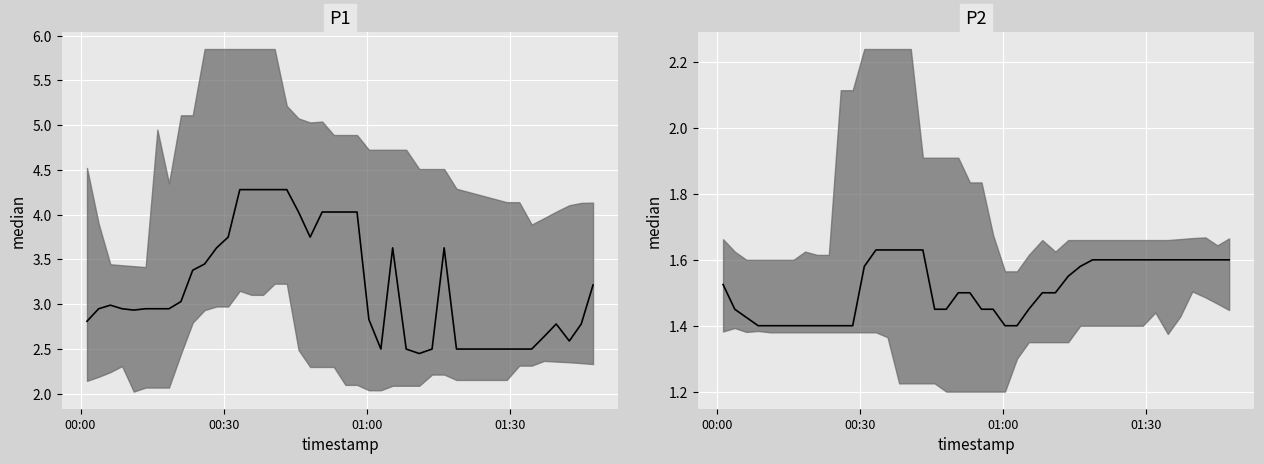

Reading right to left, what are all the values shown in this chart?

P1 median: 3.2	2.8	2.6	2.8	2.6	2.5	2.5	2.5	2.5	3.6	2.5	2.5	2.5	3.6	2.5	2.8	4.0	4.0	4.0	4.0	3.8	4.0	4.3	4.3	4.3	4.3	4.3	3.8	3.6	3.5	3.4	3.0	3.0	3.0	3.0	2.9	3.0	3.0	3.0	2.8
P2 median: 1.6	1.6	1.6	1.6	1.6	1.6	1.6	1.6	1.6	1.6	1.6	1.5	1.5	1.4	1.4	1.4	1.4	1.4	1.5	1.5	1.4	1.4	1.6	1.6	1.6	1.6	1.6	1.6	1.4	1.4	1.4	1.4	1.4	1.4	1.4	1.4	1.4	1.4	1.4	1.5